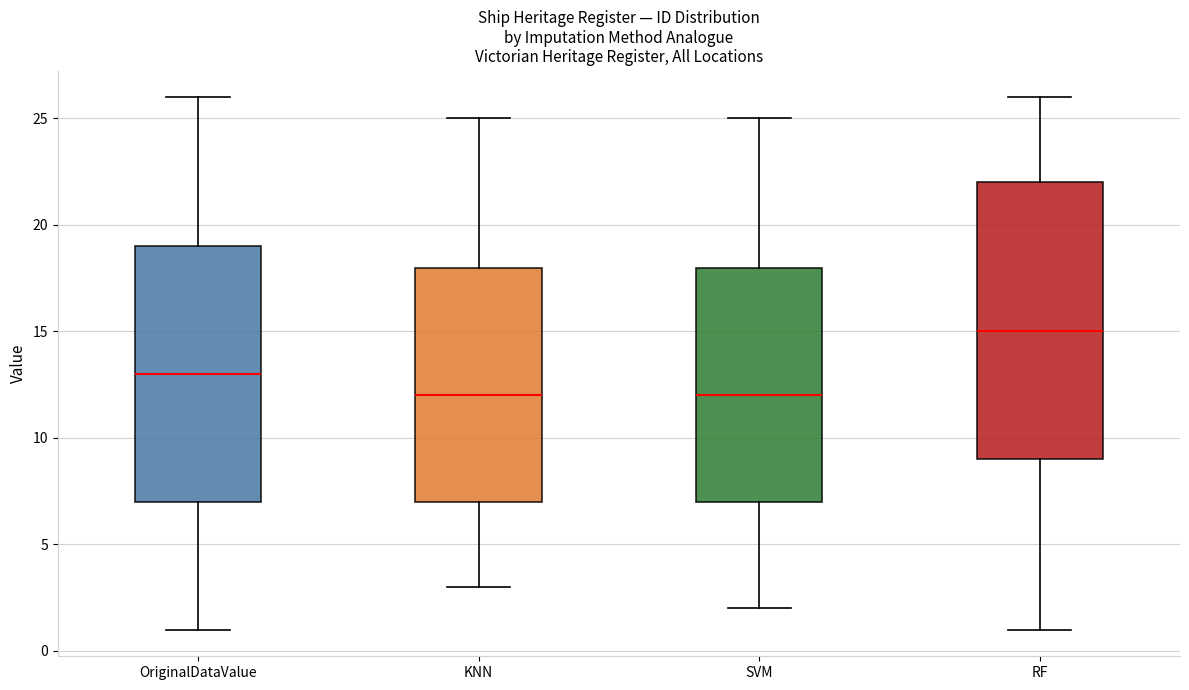

Comparing the boxes themselves (not the whiskers), which one is the tallest?

RF